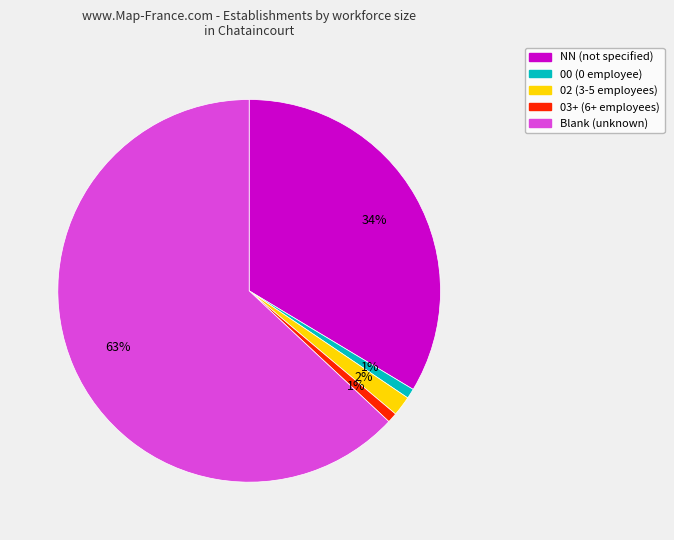

Does any single category account for the majority?

Yes